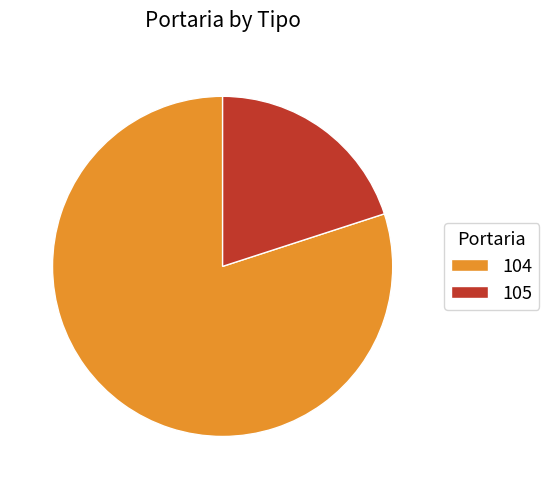

Count the number of slices in the pie.

2